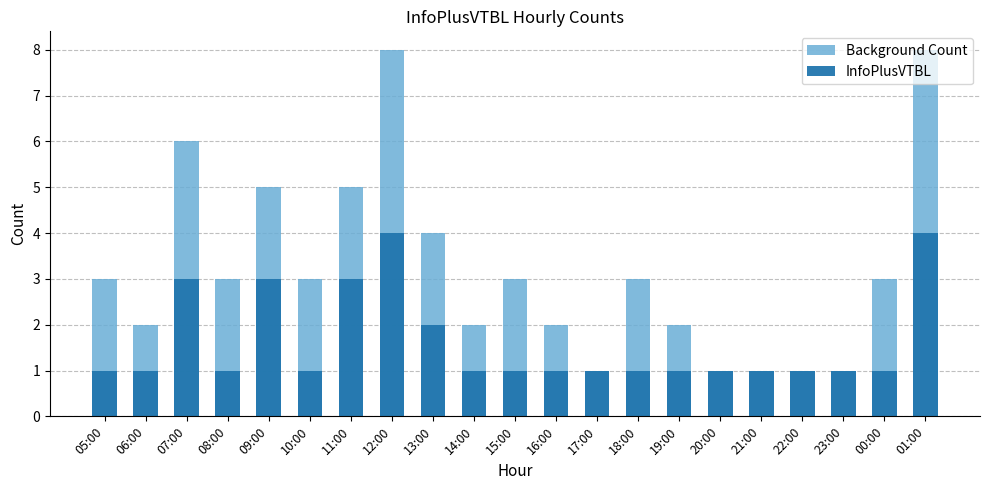

Reading left to right, transcribe all the data shown in this chart.

Background Count: 3	2	6	3	5	3	5	8	4	2	3	2	1	3	2	1	1	1	1	3	8
InfoPlusVTBL: 1	1	3	1	3	1	3	4	2	1	1	1	1	1	1	1	1	1	1	1	4